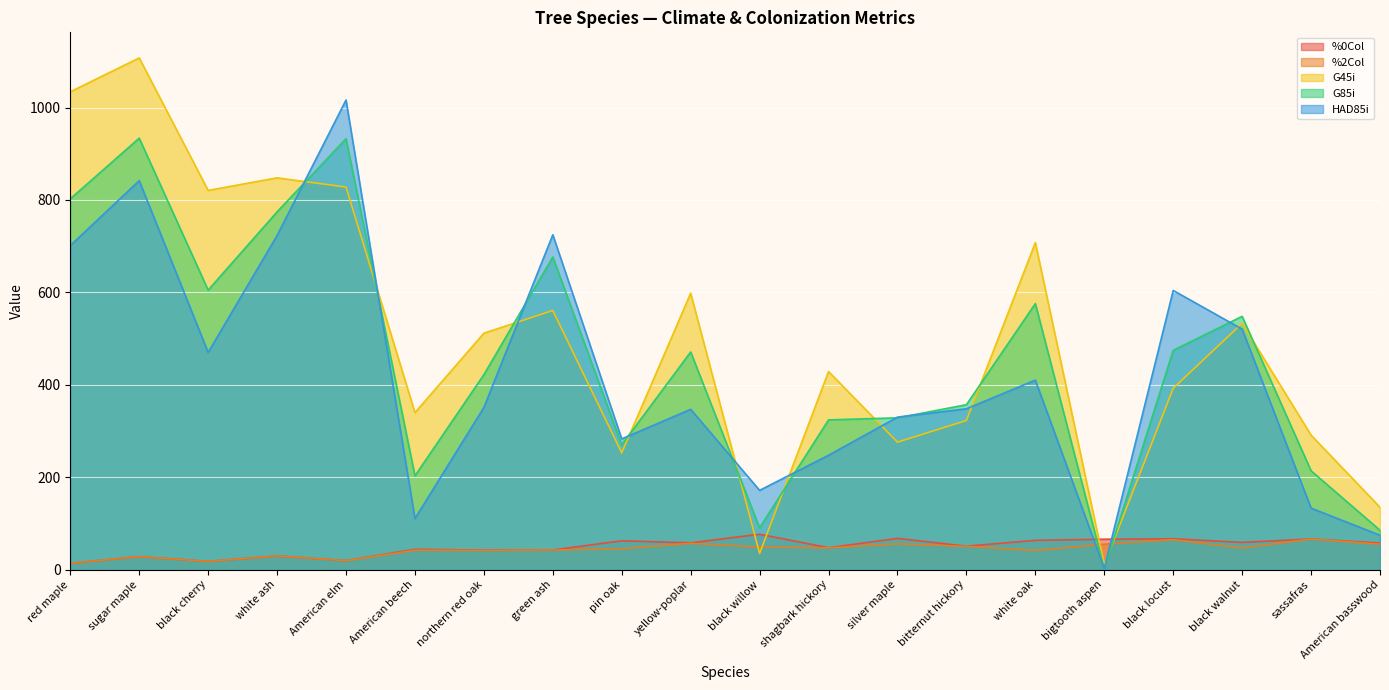

What position from the right is sassafras?

2